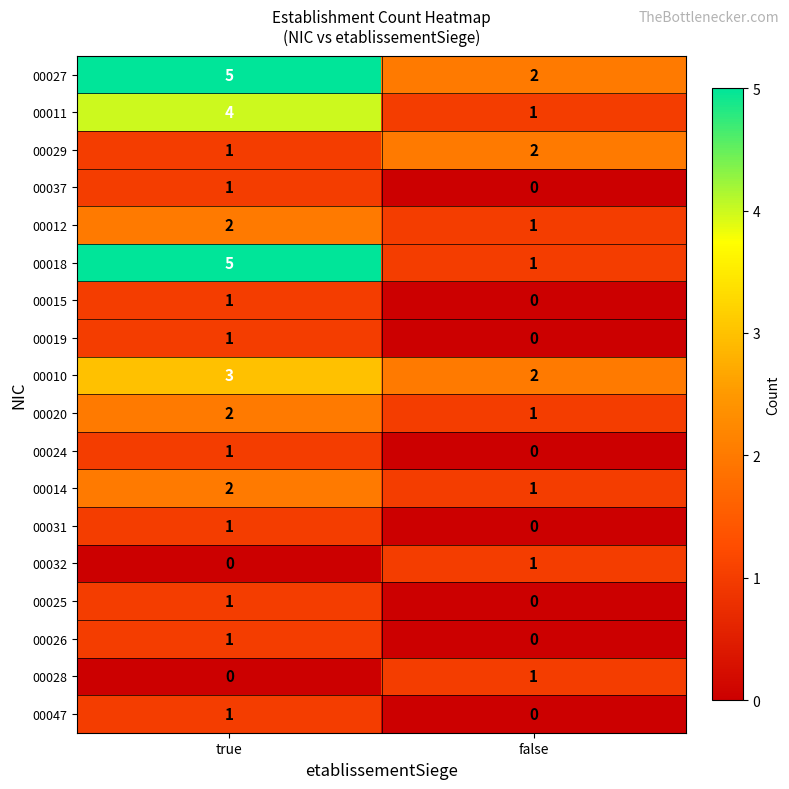

True or false: 00024 has a value of 1 at true.

True